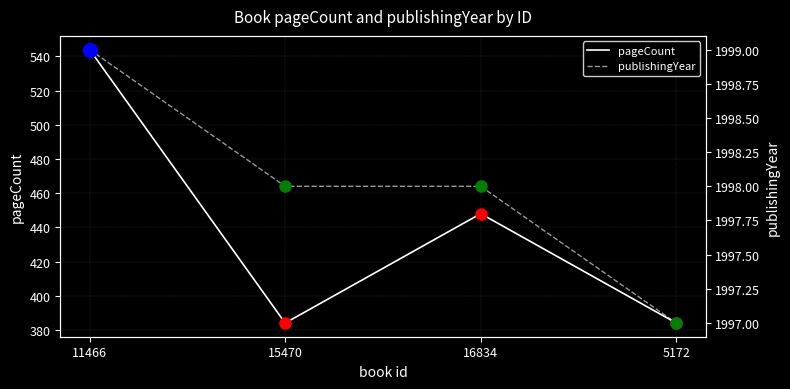

What position from the right is 11466?

4